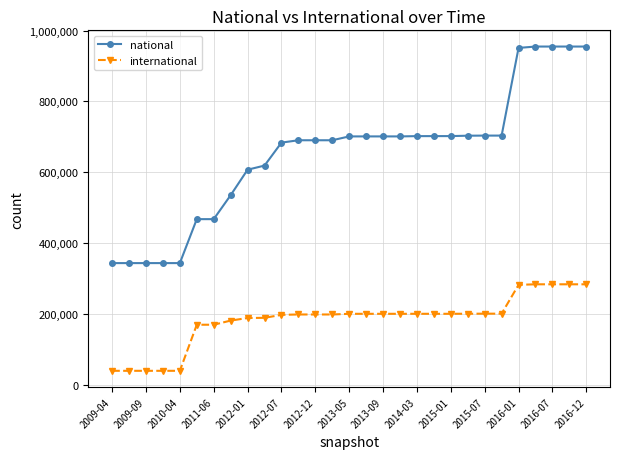

Which series has the largest total across all categories?

national